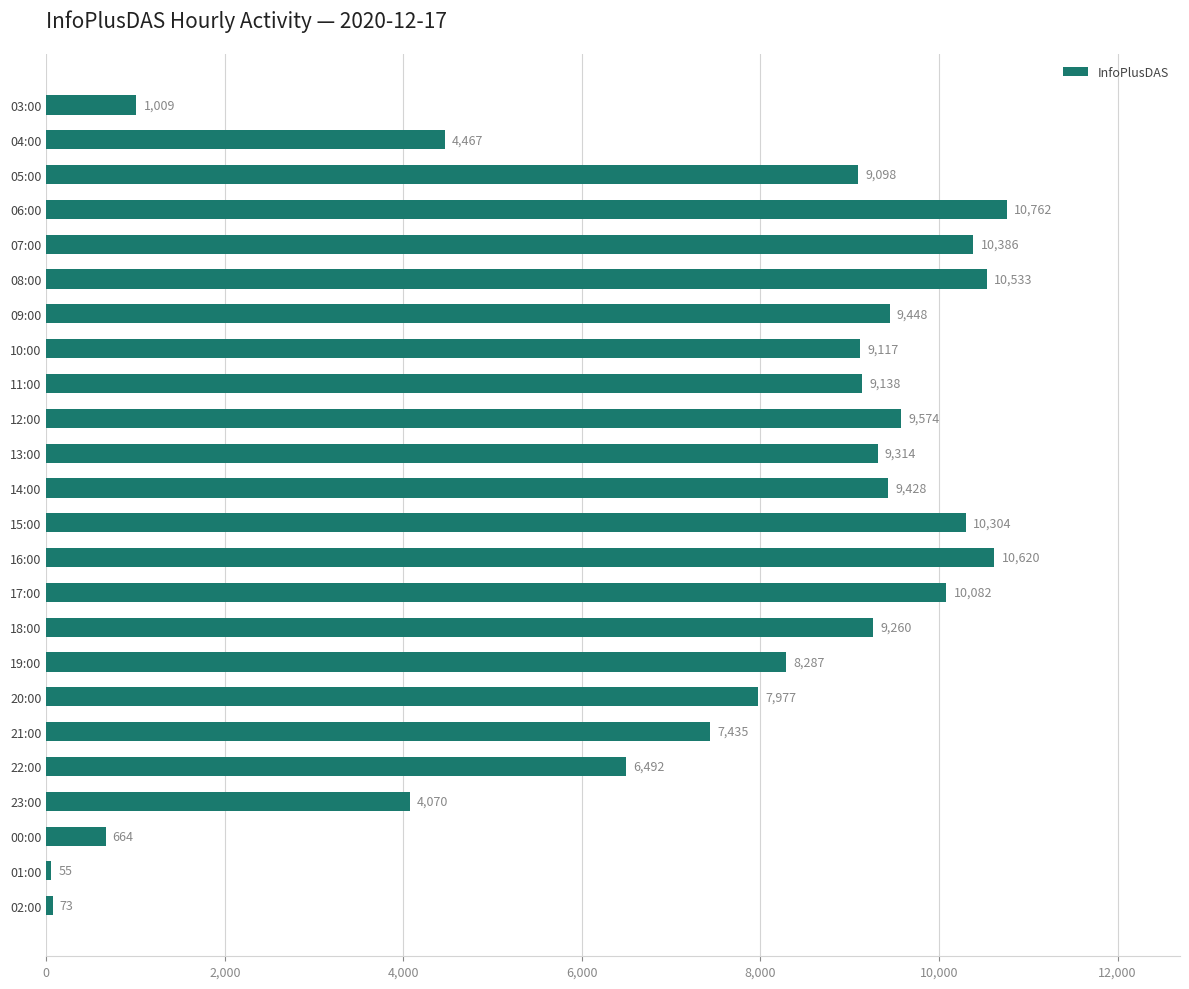

Reading bottom to top, what are all the values shown in this chart?

02:00=73	01:00=55	00:00=664	23:00=4070	22:00=6492	21:00=7435	20:00=7977	19:00=8287	18:00=9260	17:00=10082	16:00=10620	15:00=10304	14:00=9428	13:00=9314	12:00=9574	11:00=9138	10:00=9117	09:00=9448	08:00=10533	07:00=10386	06:00=10762	05:00=9098	04:00=4467	03:00=1009